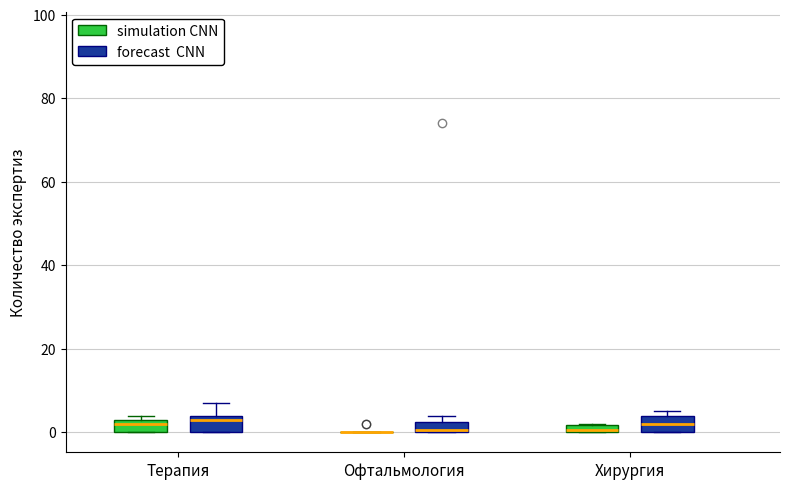

Where is the lower edge of the box for Терапия (simulation CNN) on the y-axis? The values are not printed on the chart, so give them approximately, as read against the axis.

0